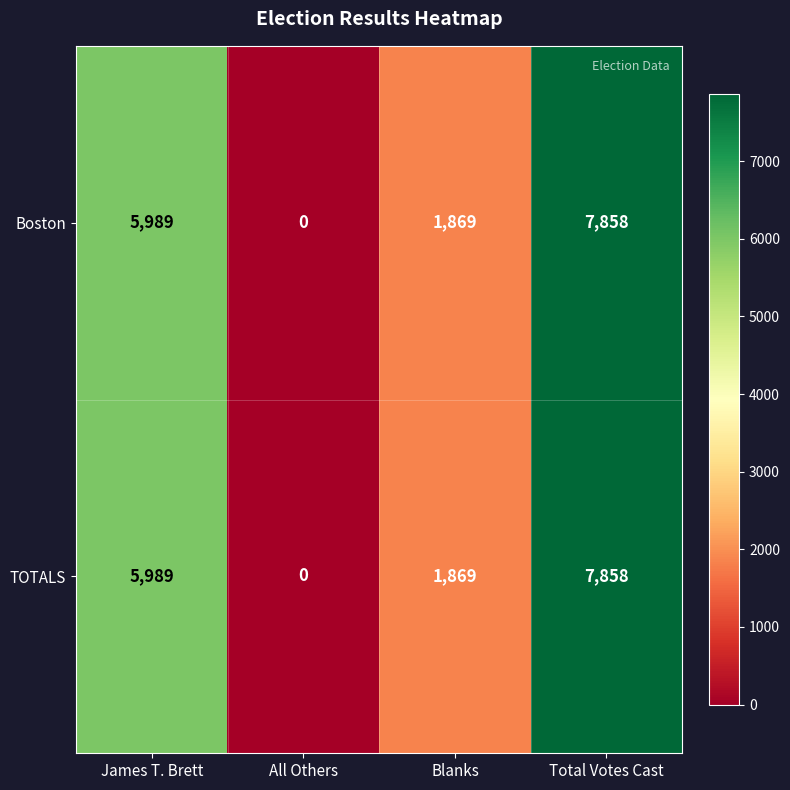

What is the difference between the maximum and minimum values in the TOTALS series?

7858